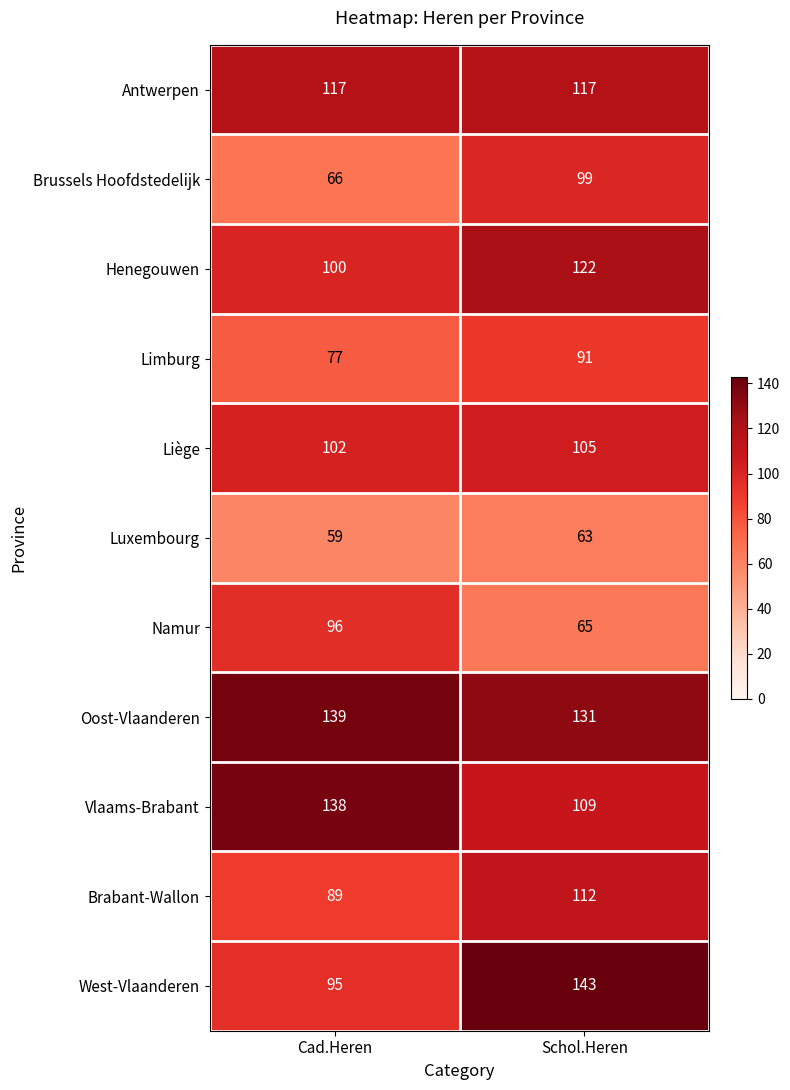

Is it true that Brussels Hoofdstedelijk equals 66 at Cad.Heren?

True